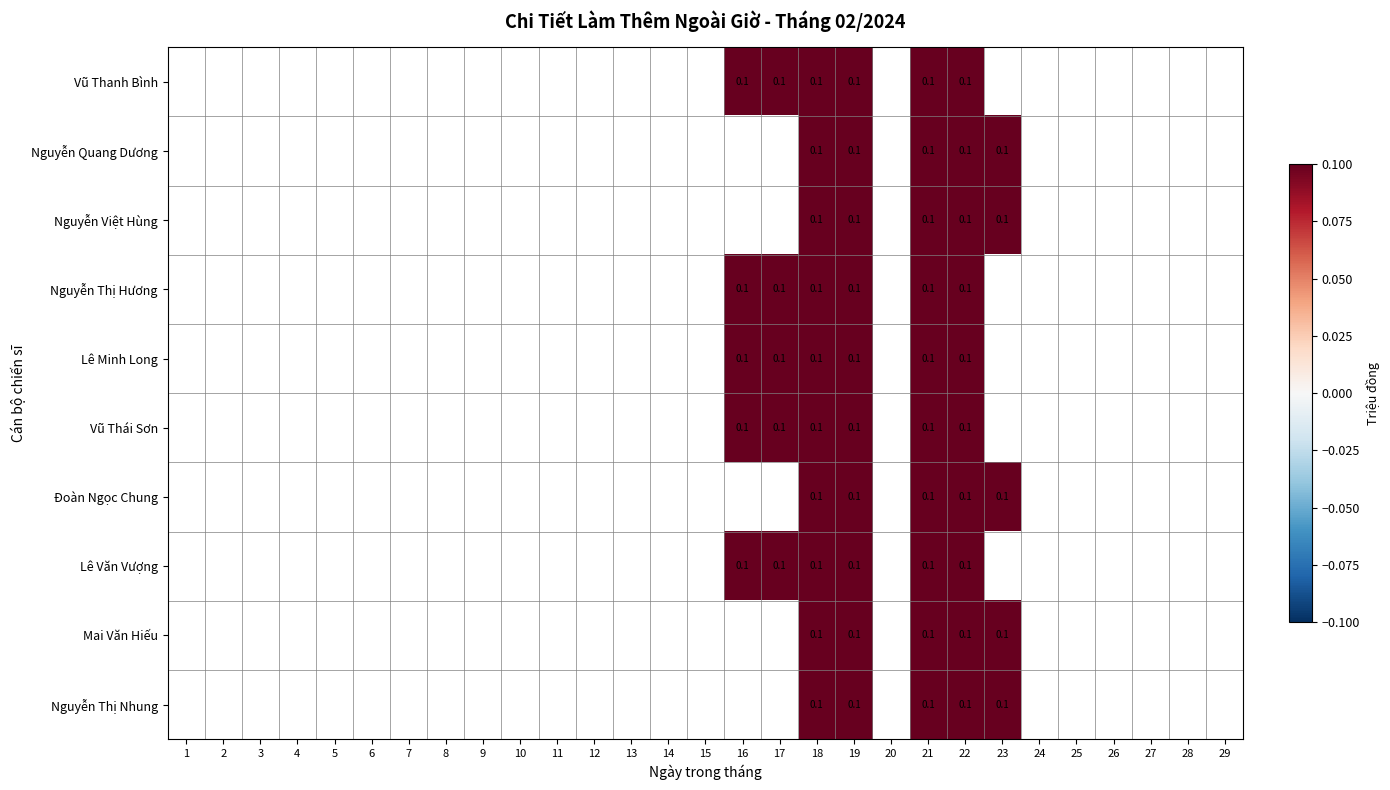

Is the value of Đoàn Ngọc Chung at 6 greater than the value of Nguyễn Thị Nhung at 17?

No